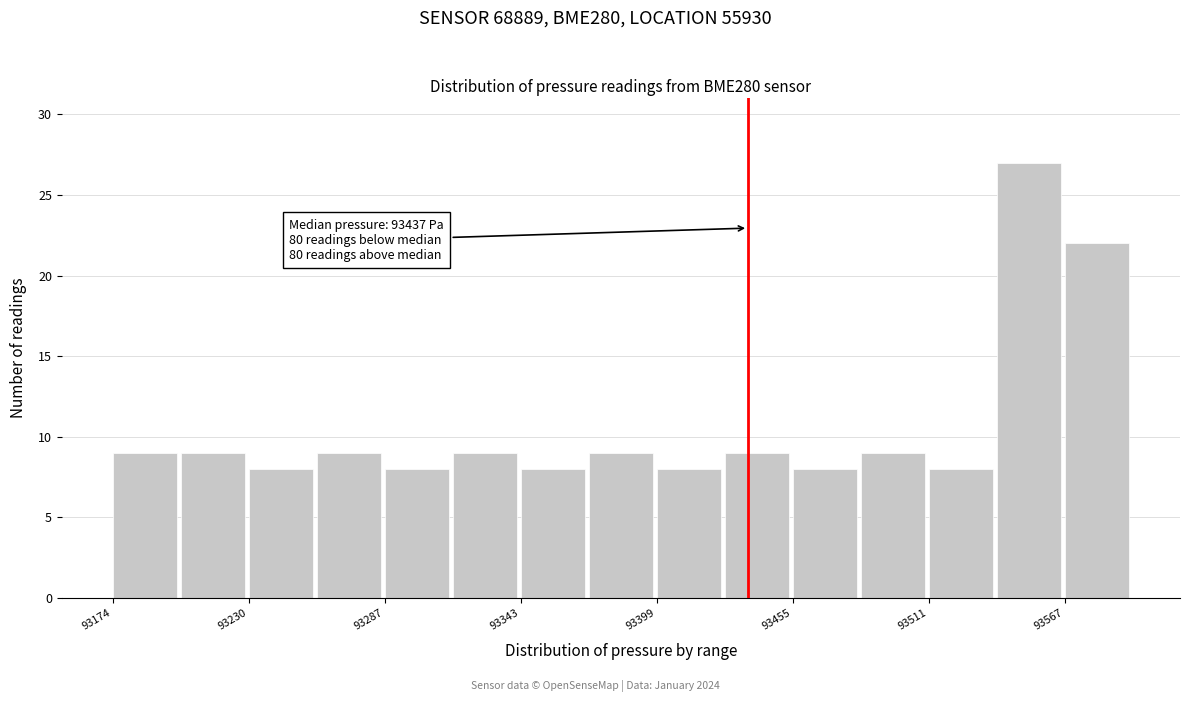

Read against the x-axis, roughly where is the centre of the tallest bar?

93550